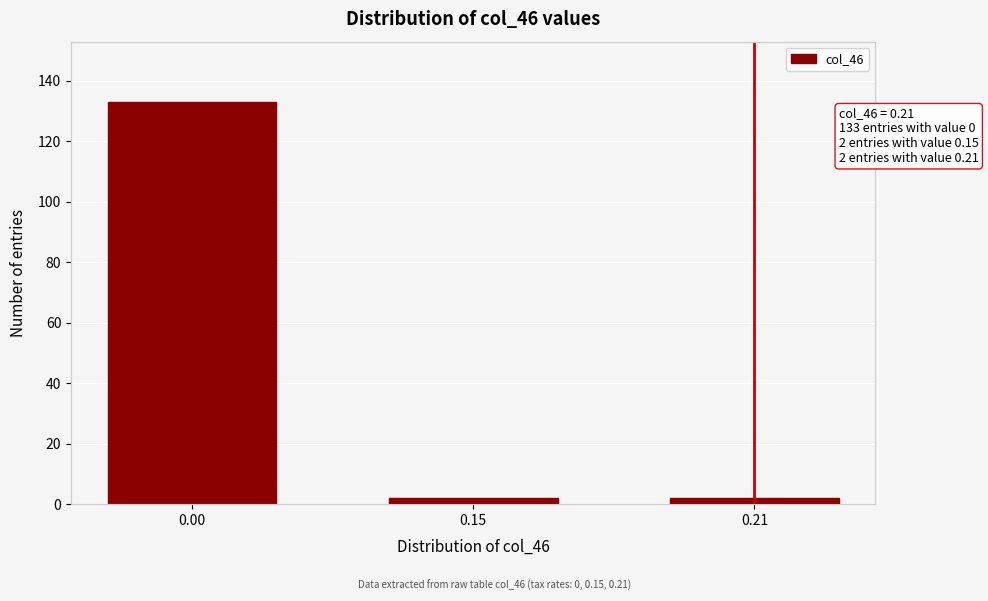

Reading left to right, transcribe all the data shown in this chart.

0.00=133	0.15=2	0.21=2